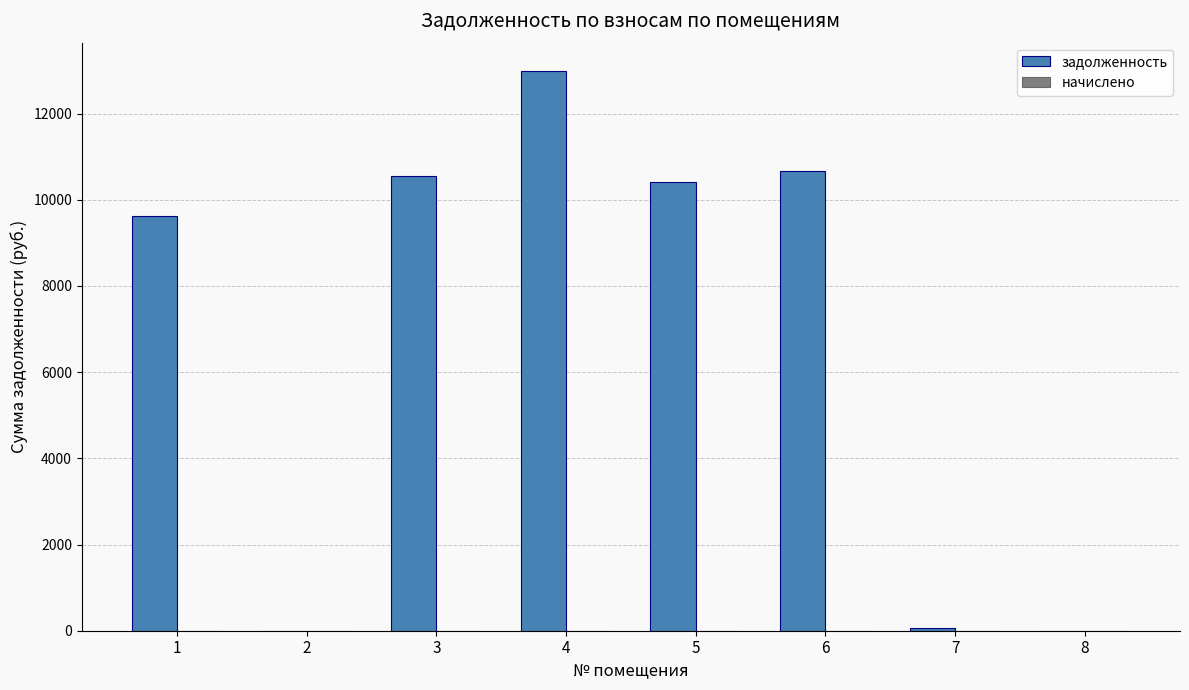

Is it true that the value at 5 is 10407.1?

True